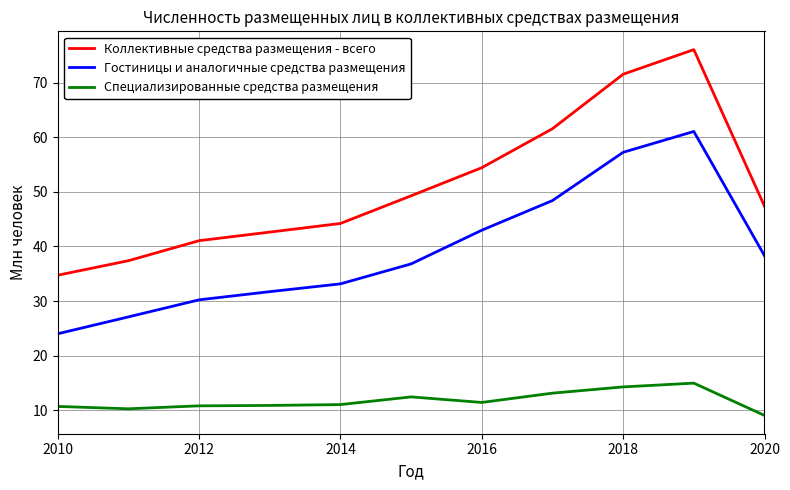

True or false: Гостиницы и аналогичные средства размещения has more than 0 points higher than both neighbors.

True